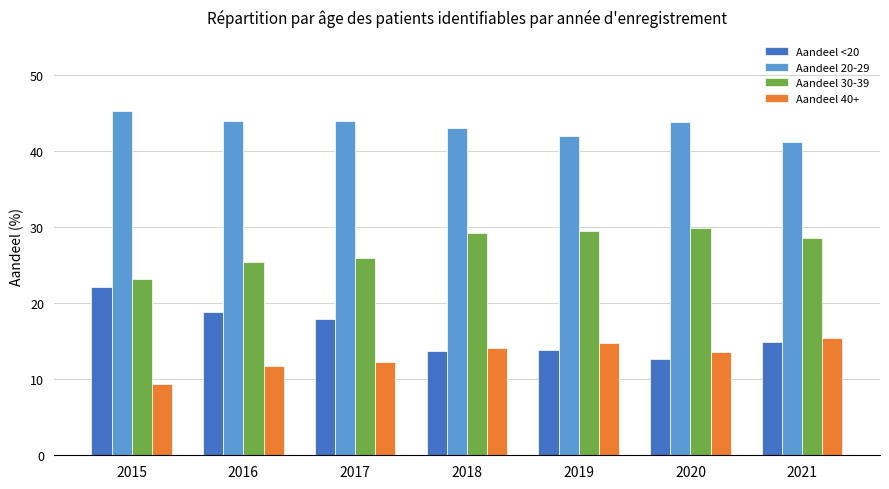

At which label does Aandeel 20-29 reach its peak?

2015